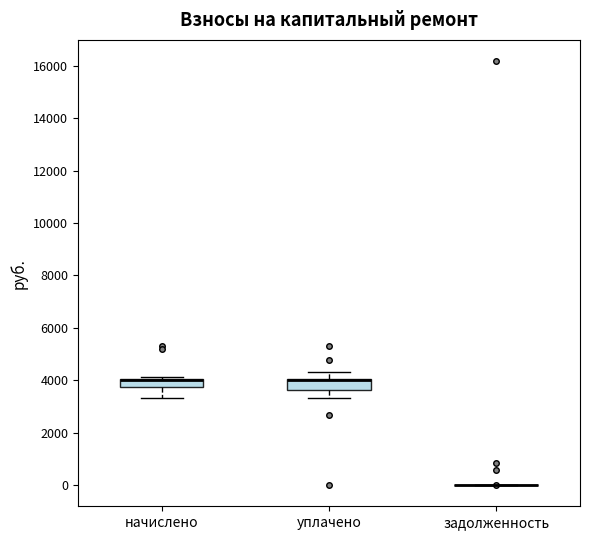

Where is the upper edge of the box for уплачено on the y-axis? The values are not printed on the chart, so give them approximately, as read against the axis.

4000